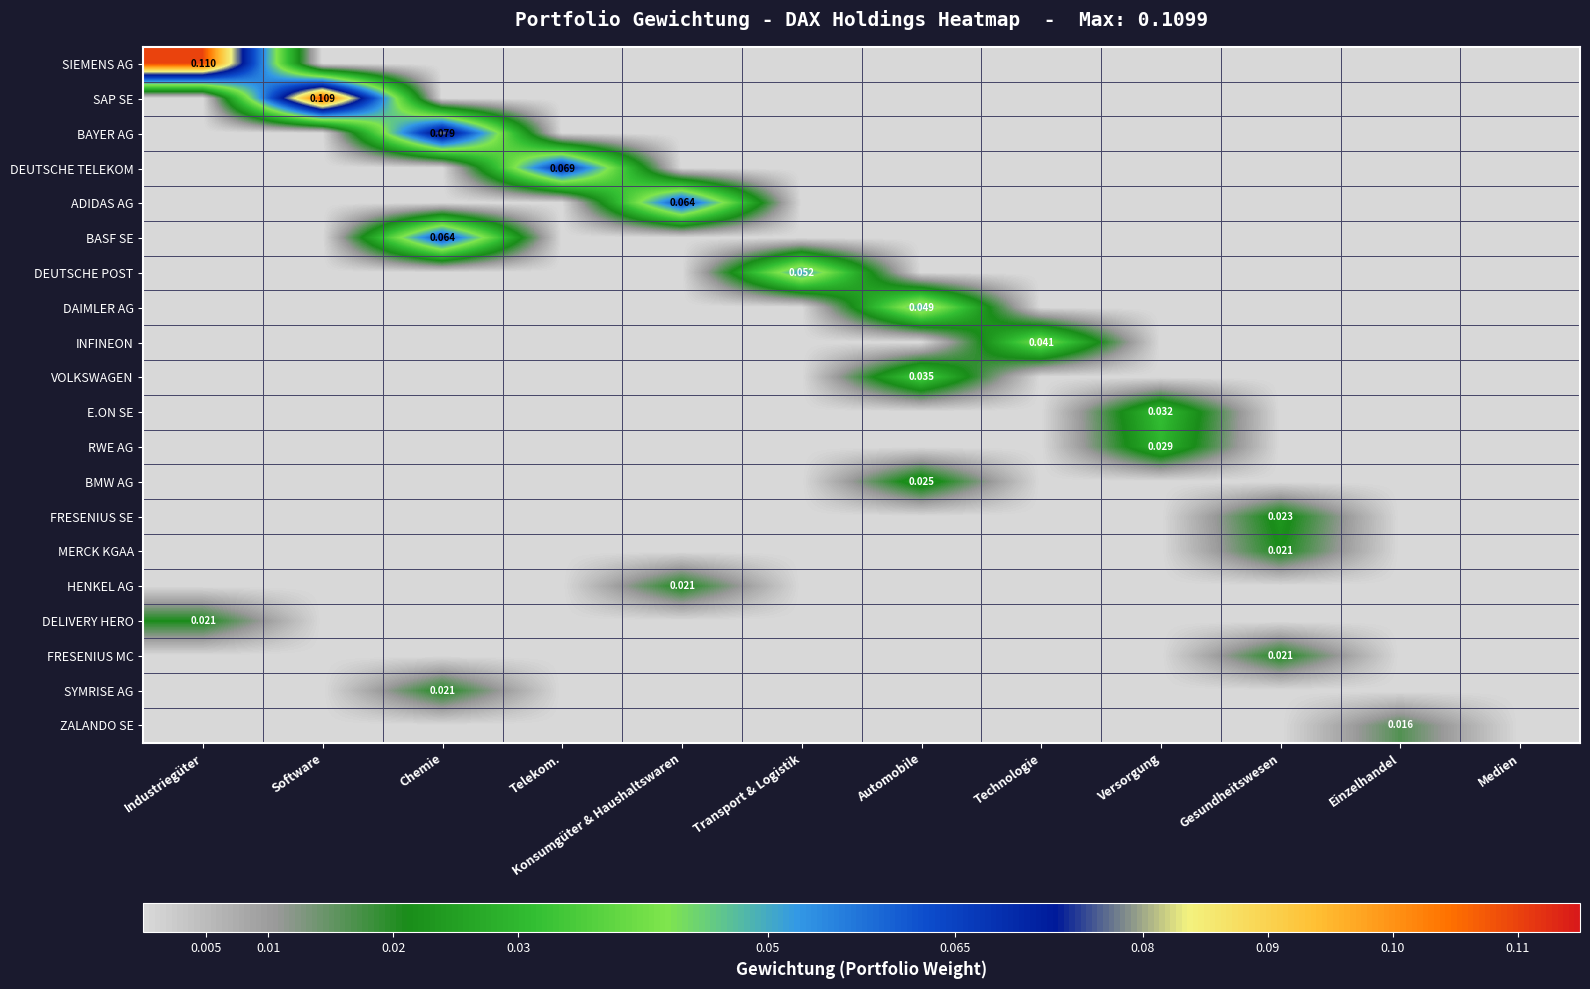

The BAYER AG series shows 0.0 at Versorgung. True or false?

True